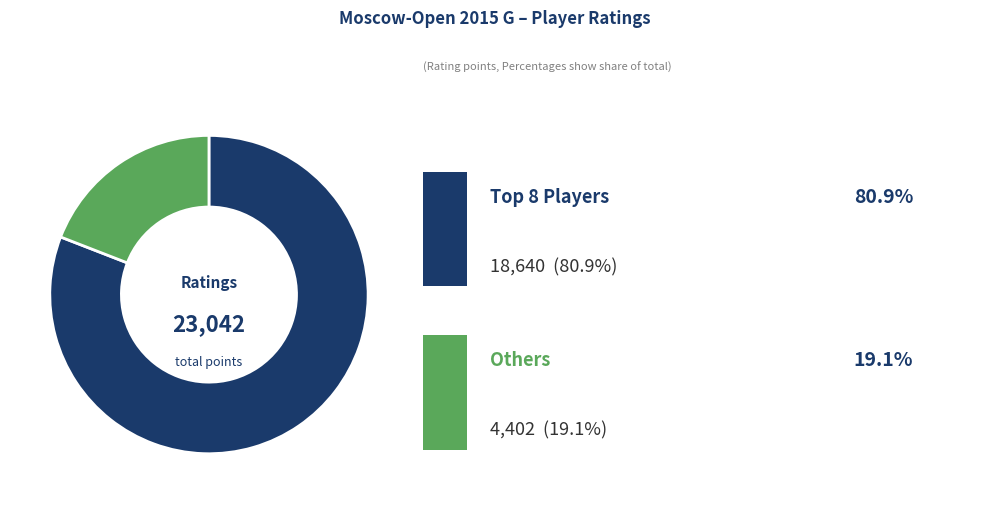

Is there any slice that represents more than half of the pie?

Yes